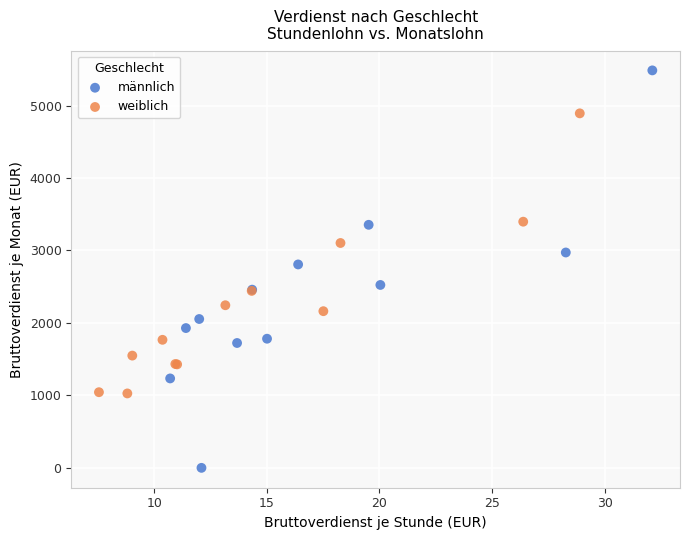

Which series reaches the minimum Y coordinate?

männlich